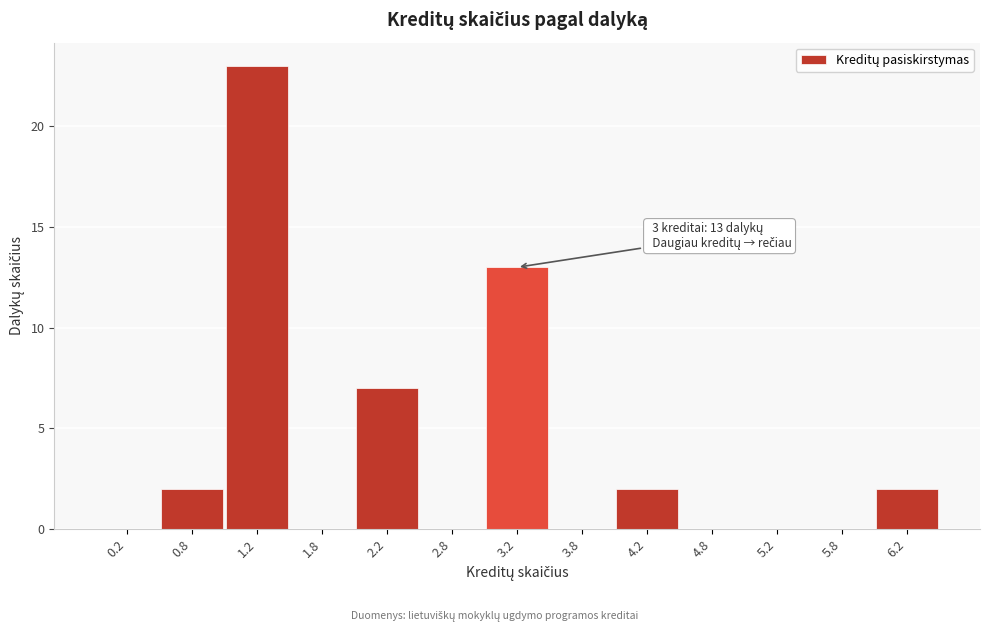

Which range on the x-axis has the tallest bar?

1.0 to 1.5